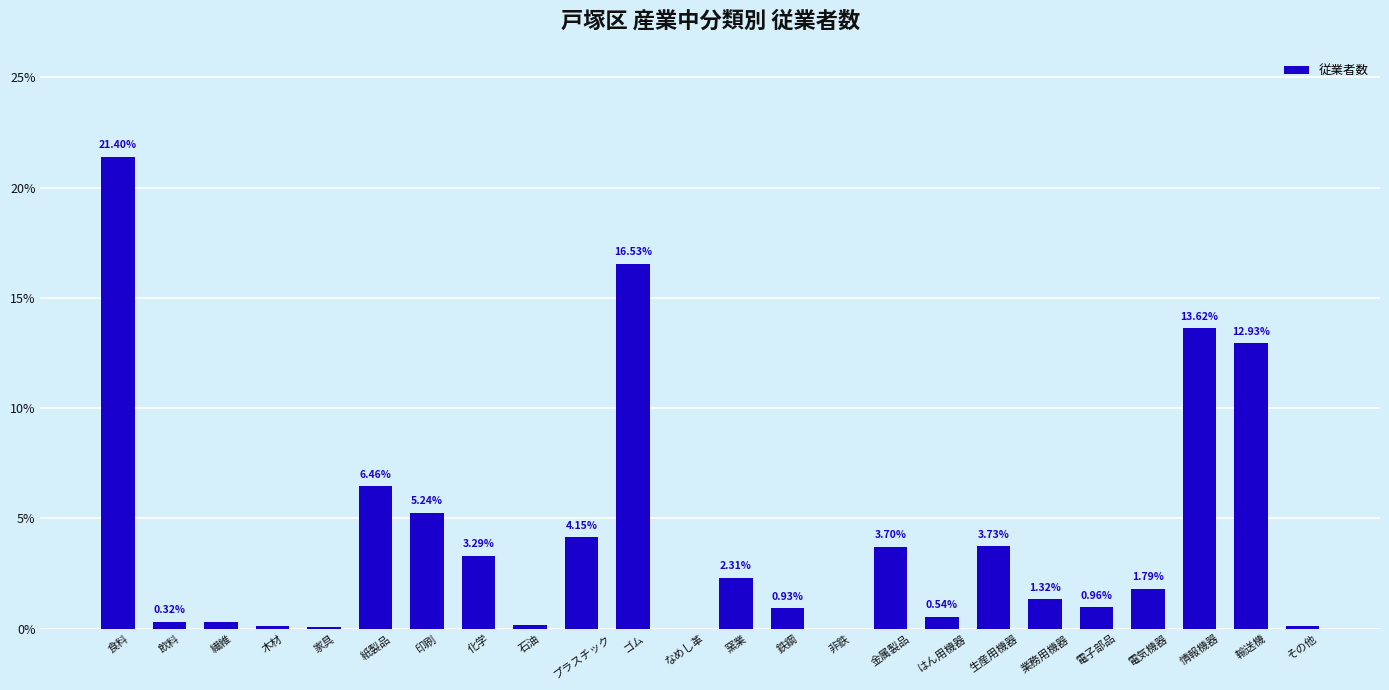

Count the number of data series in this chart.

1